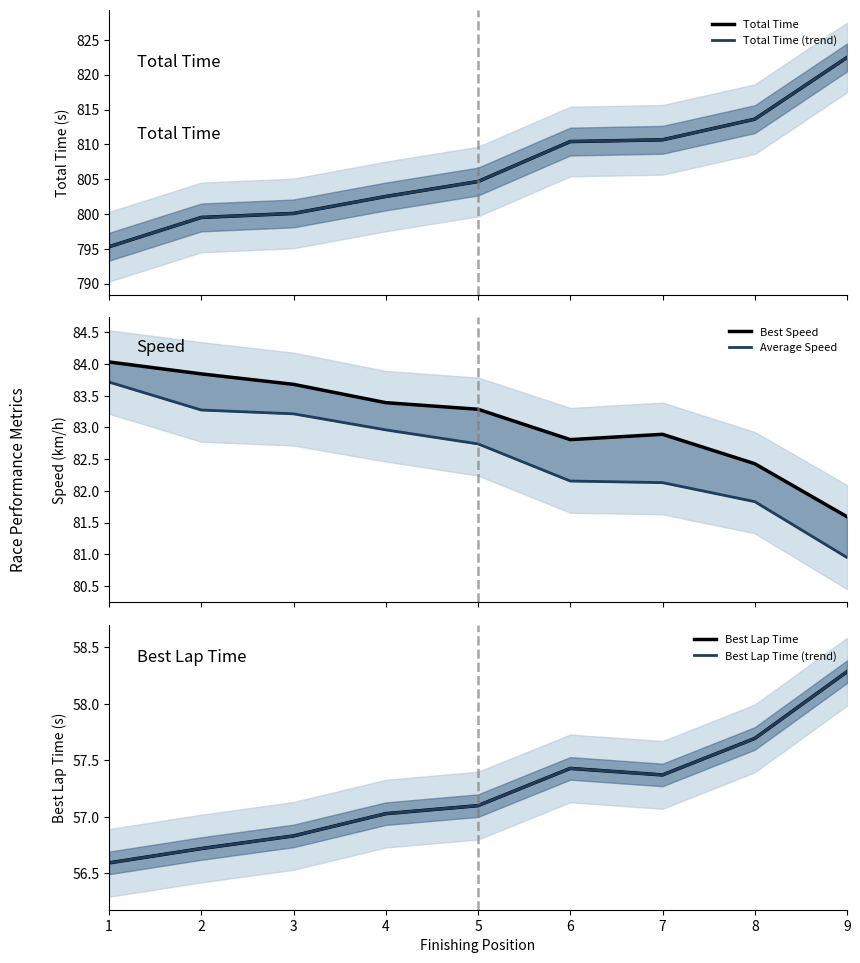

At which label does Best Speed reach its peak?

1